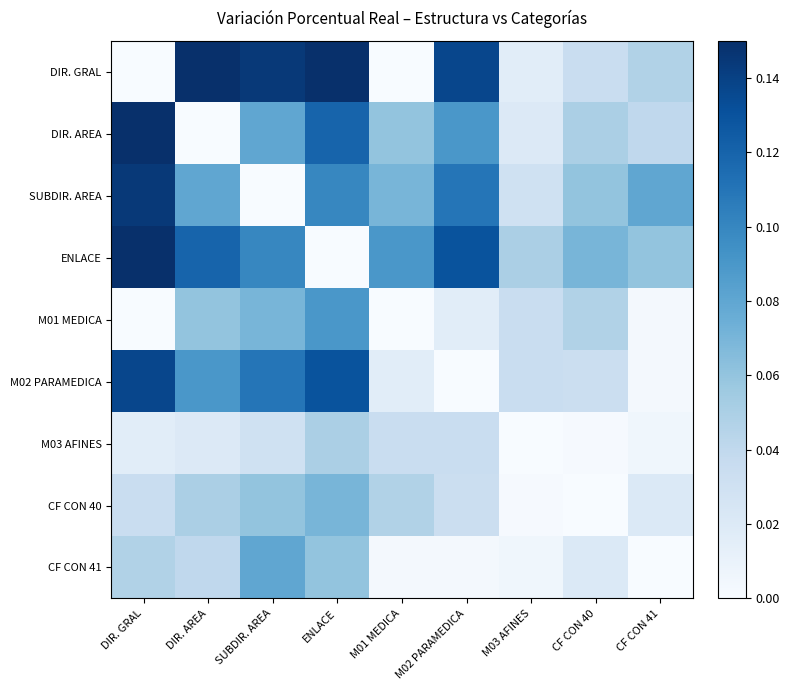

What is the spread (max minus min) of values at SUBDIR. AREA?

0.1